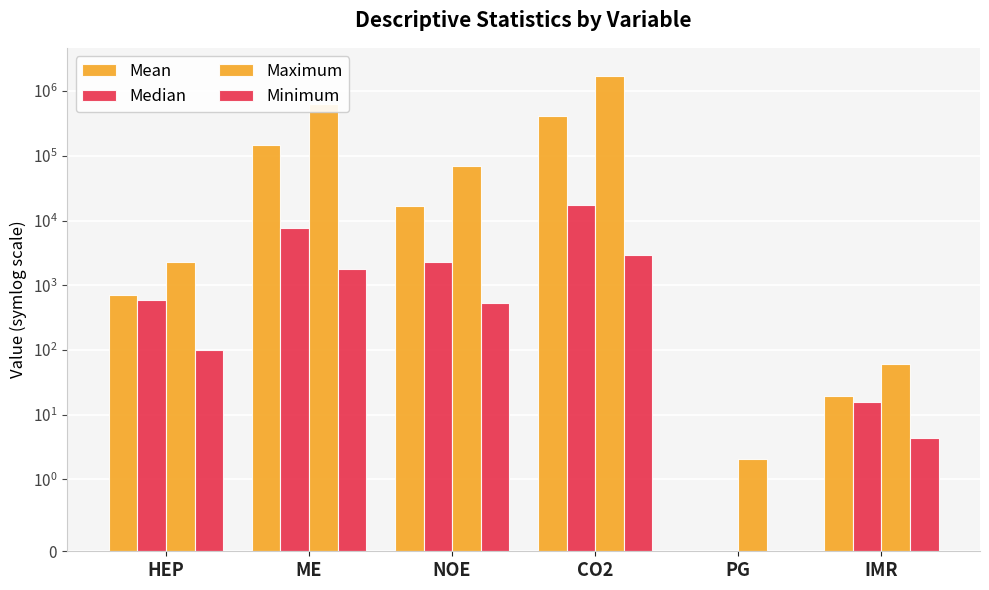

What is the difference between the Maximum values at CO2 and ME?

1082605.8